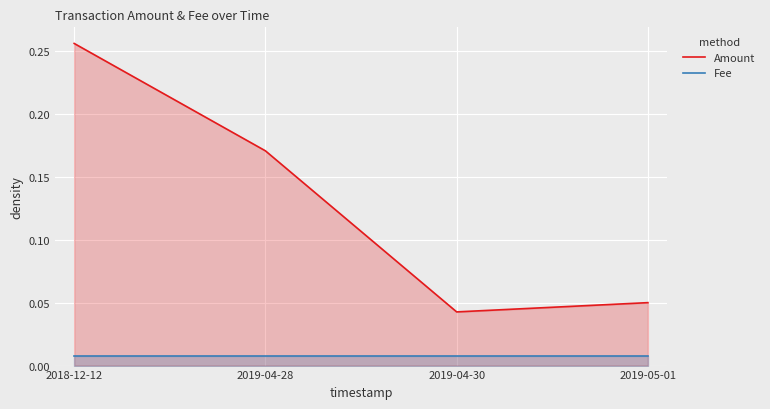

List the series in order of their overall mean, highest first.

Amount, Fee